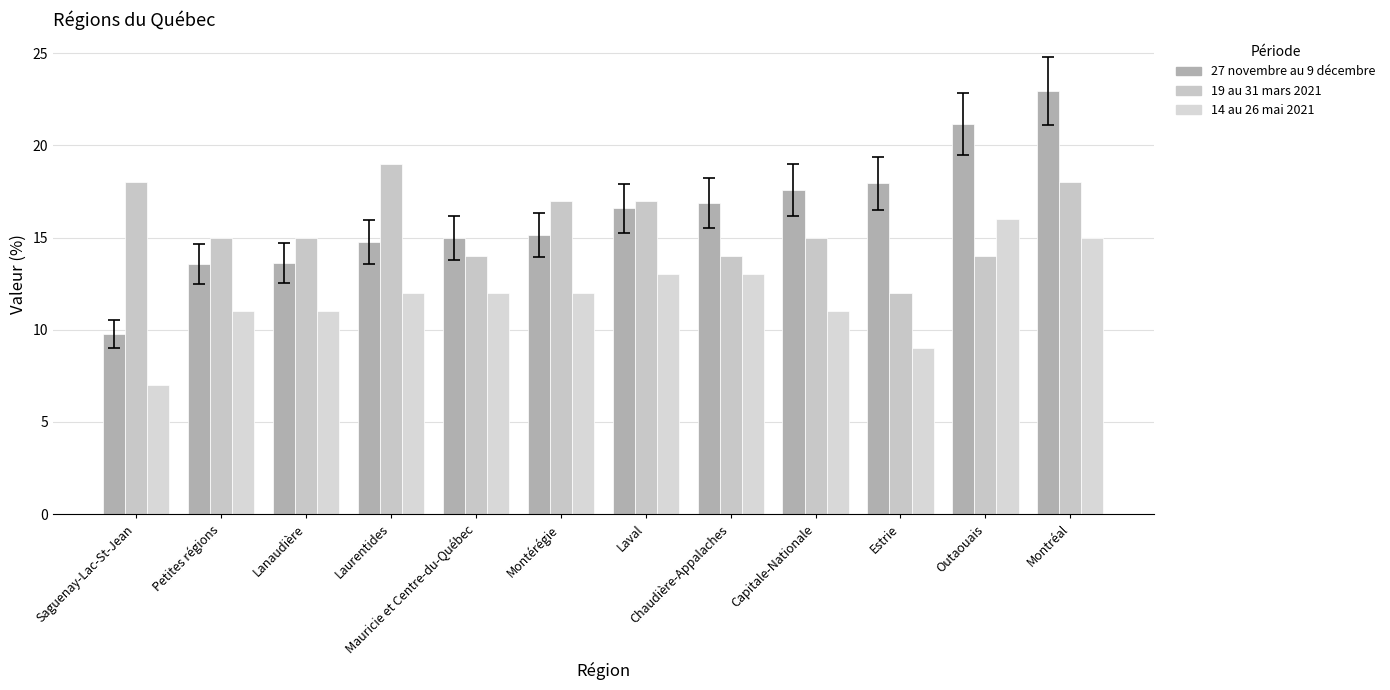

How many categories are shown in the chart?

12